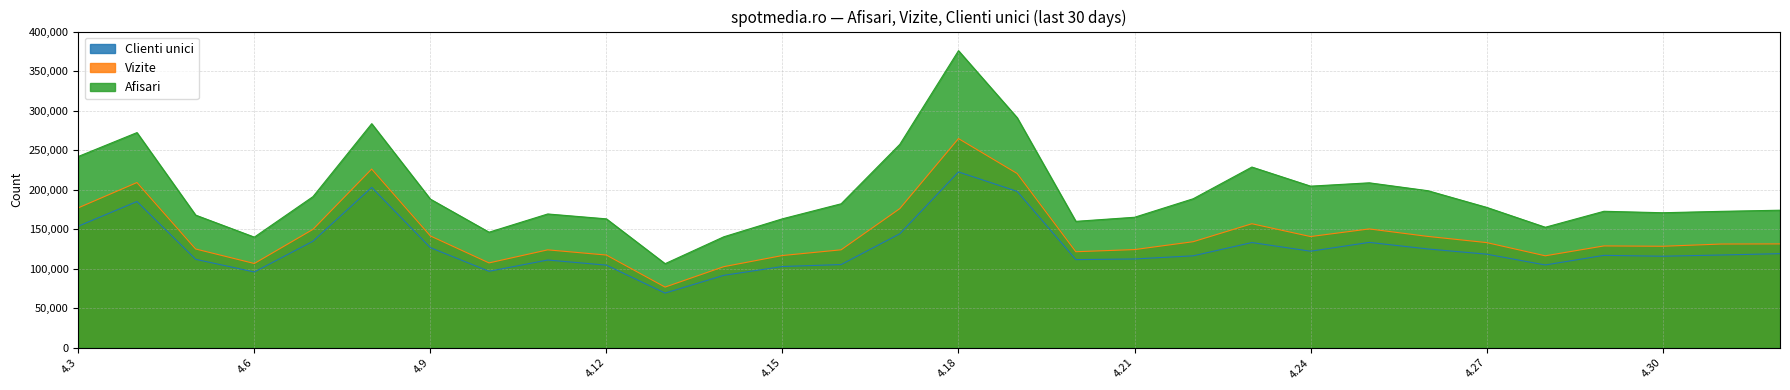

What is the difference between the maximum and second lowest values in the Afisari series?

235861